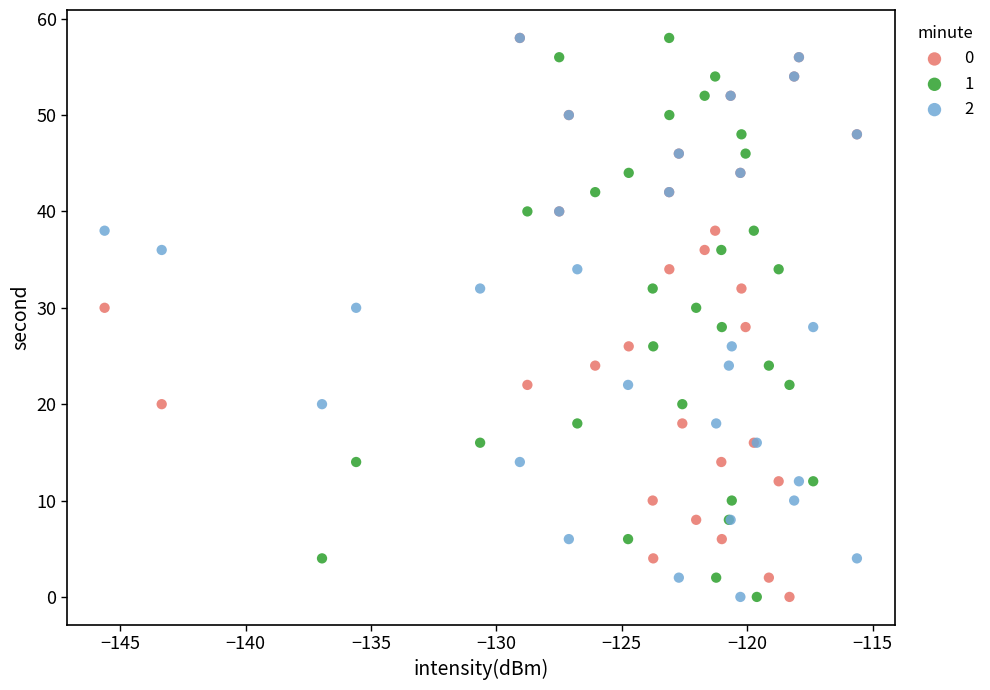

What are all the series names shown in the legend?

0, 1, 2